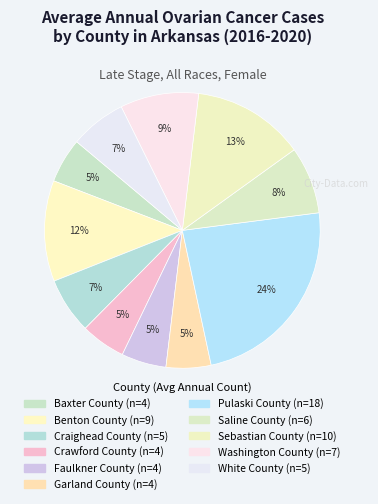

Is there any slice that represents more than half of the pie?

No